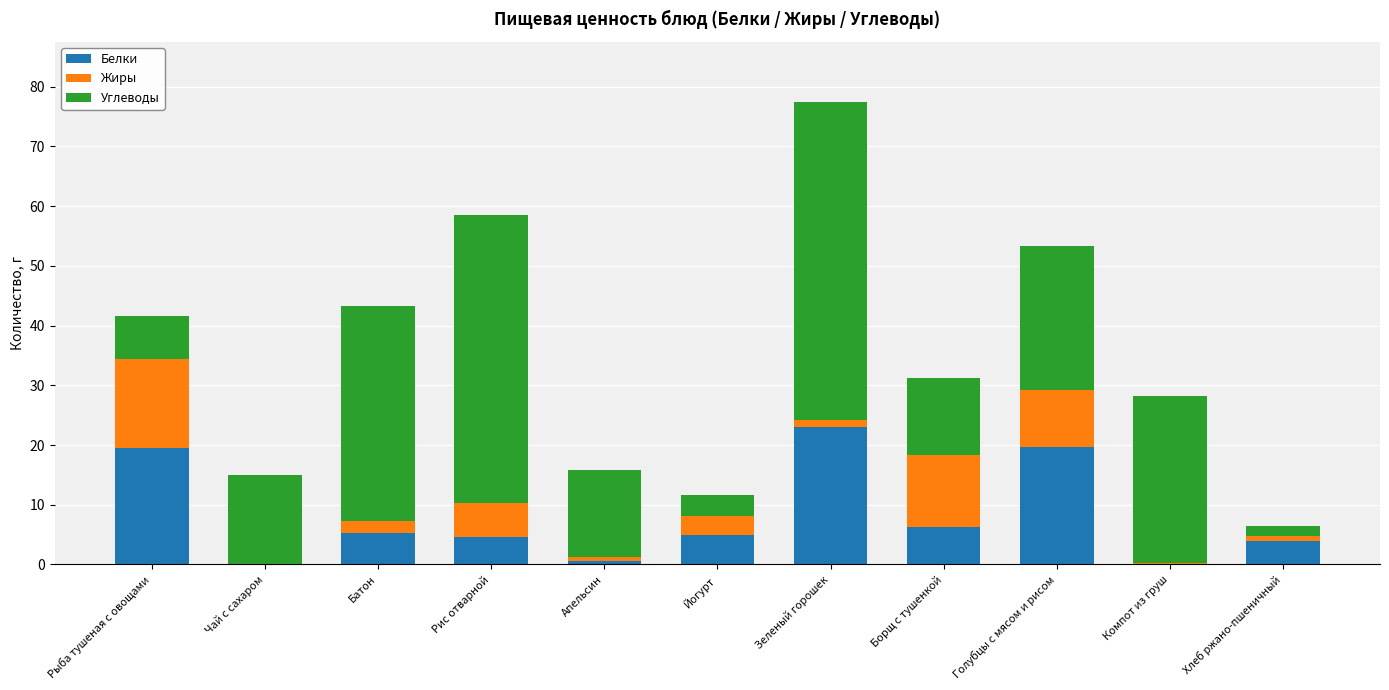

What is the sum of all Белки values?

88.0